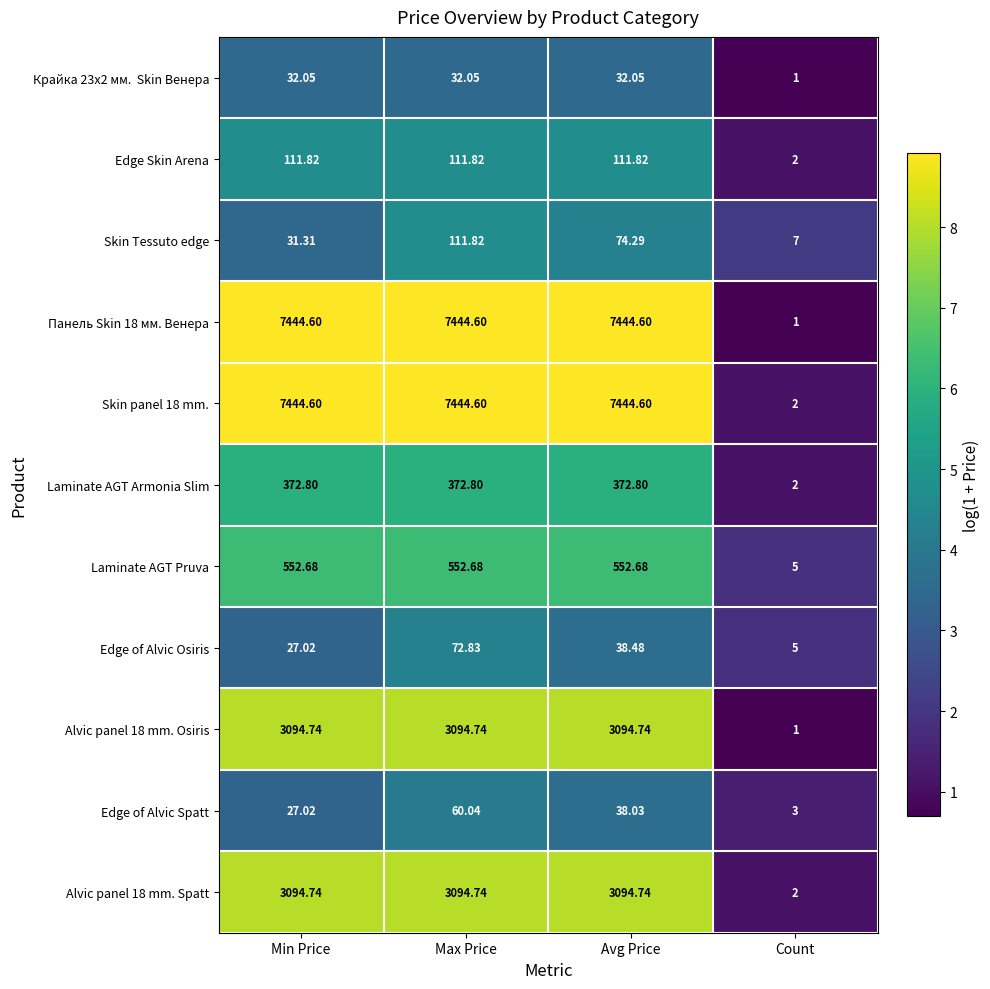

How many categories are shown in the chart?

4